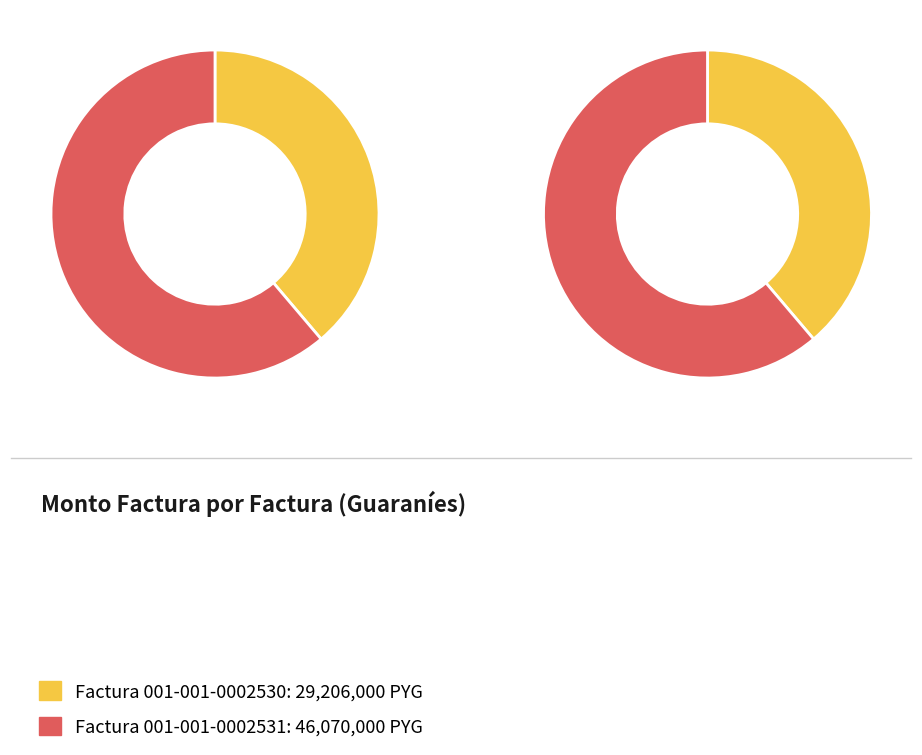

Which slice is the largest?

Factura 001-001-0002531